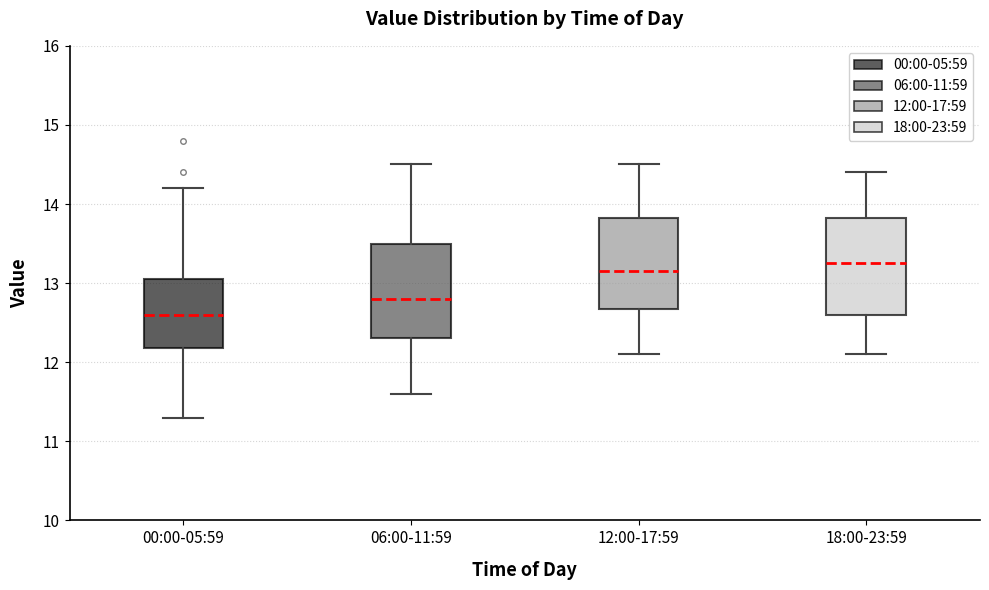

Where is the lower edge of the box for 12:00-17:59 on the y-axis? The values are not printed on the chart, so give them approximately, as read against the axis.

12.7